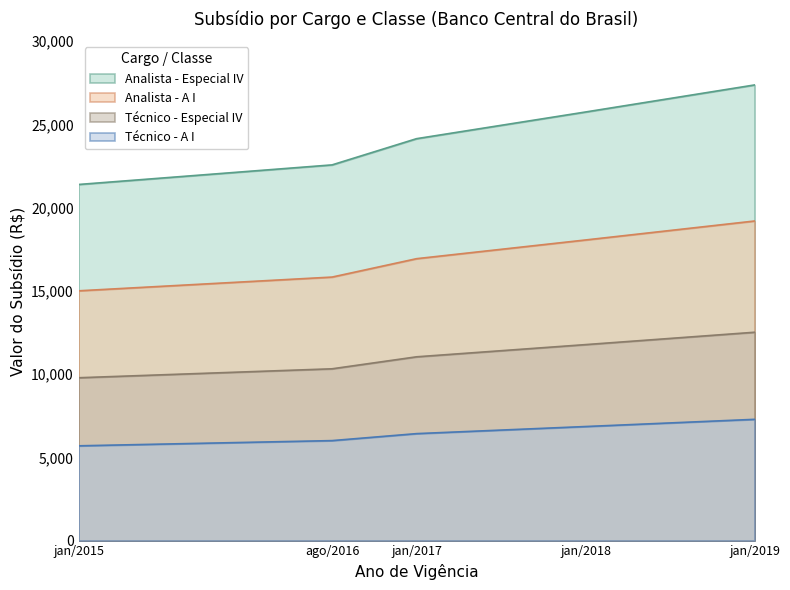

At which category does Analista - A I reach its first local peak?

jan-2019